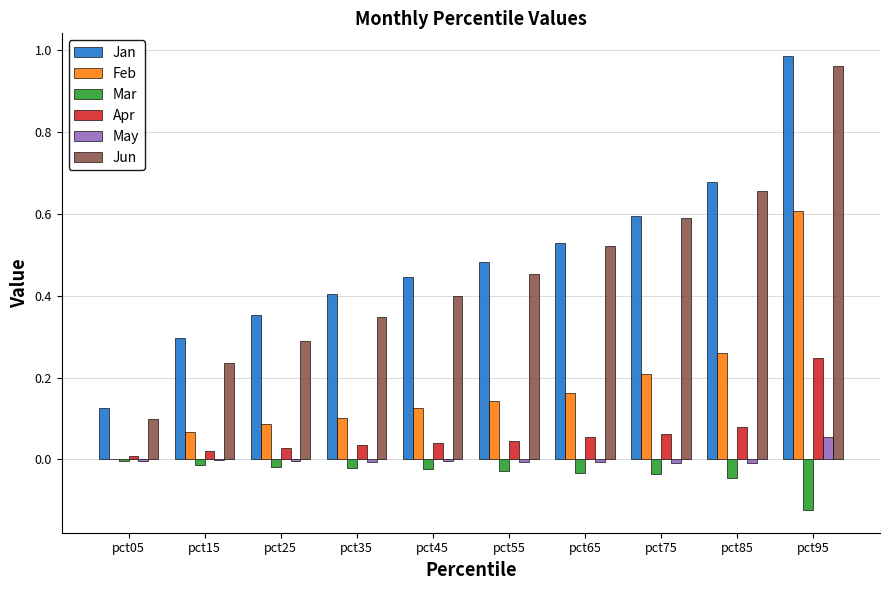

How many series are shown in this chart?

6